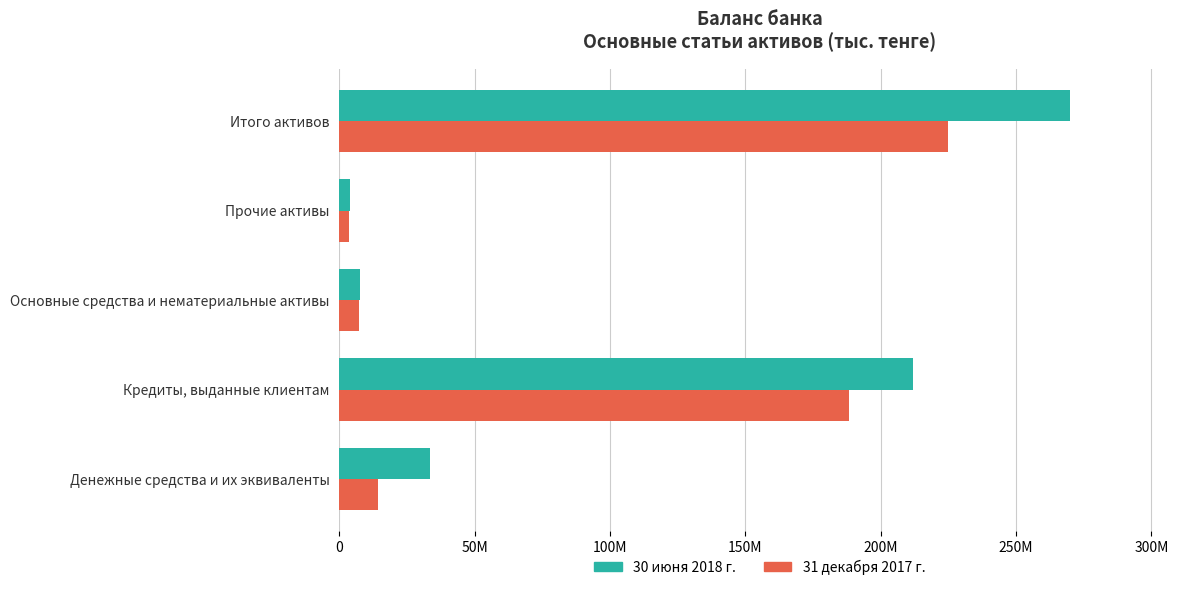

What are all the series names shown in the legend?

30 июня 2018 г., 31 декабря 2017 г.